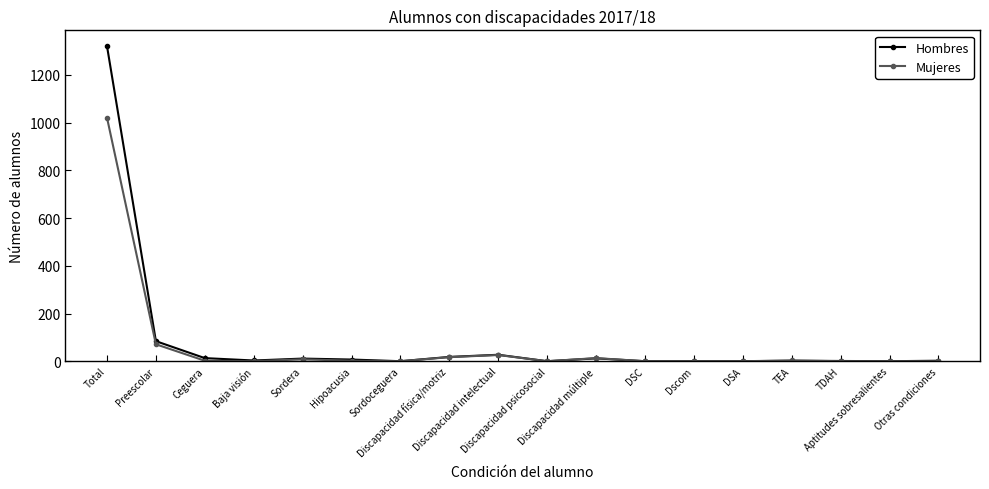

List the series in order of their peak value, highest first.

Hombres, Mujeres